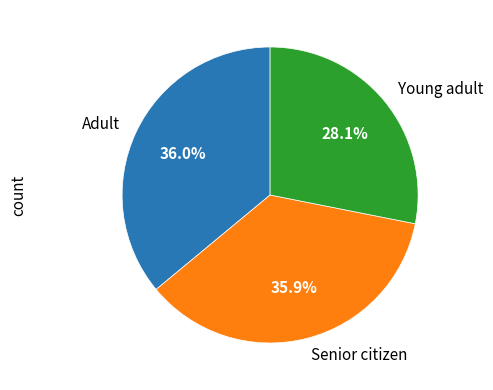

Is there any slice that represents more than half of the pie?

No